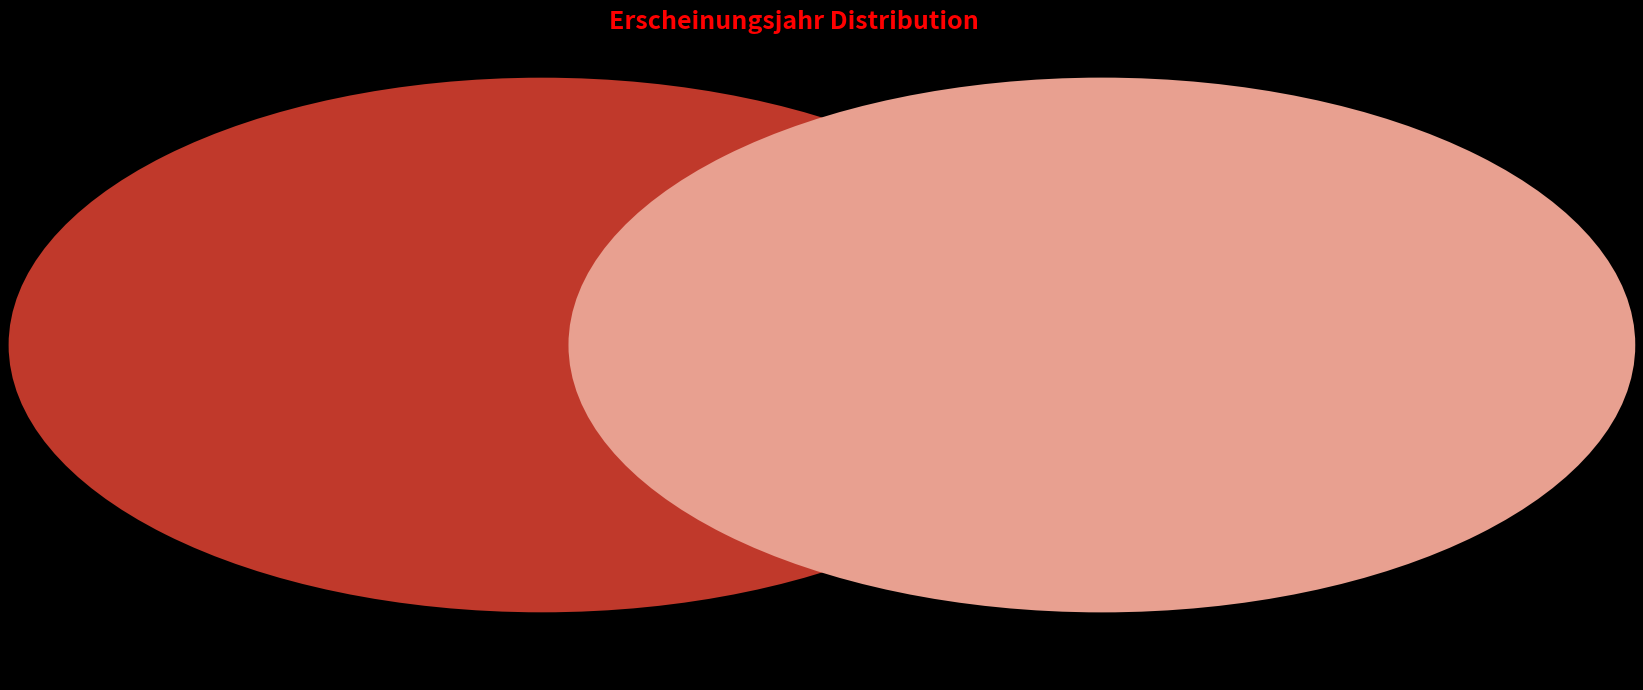

Approximately how many times larger is the value at OPUS4-63352 compared to OPUS4-61167?

1.0